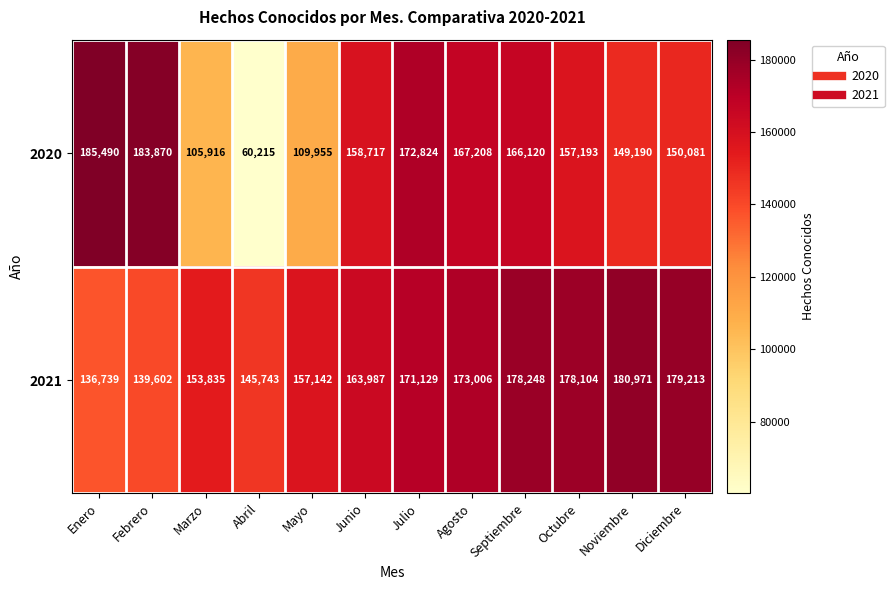

Read the 2021 value at Agosto, to the nearest 10.

173010